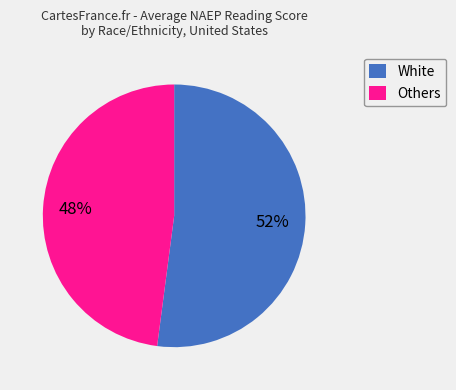

How many segments does this pie chart have?

2